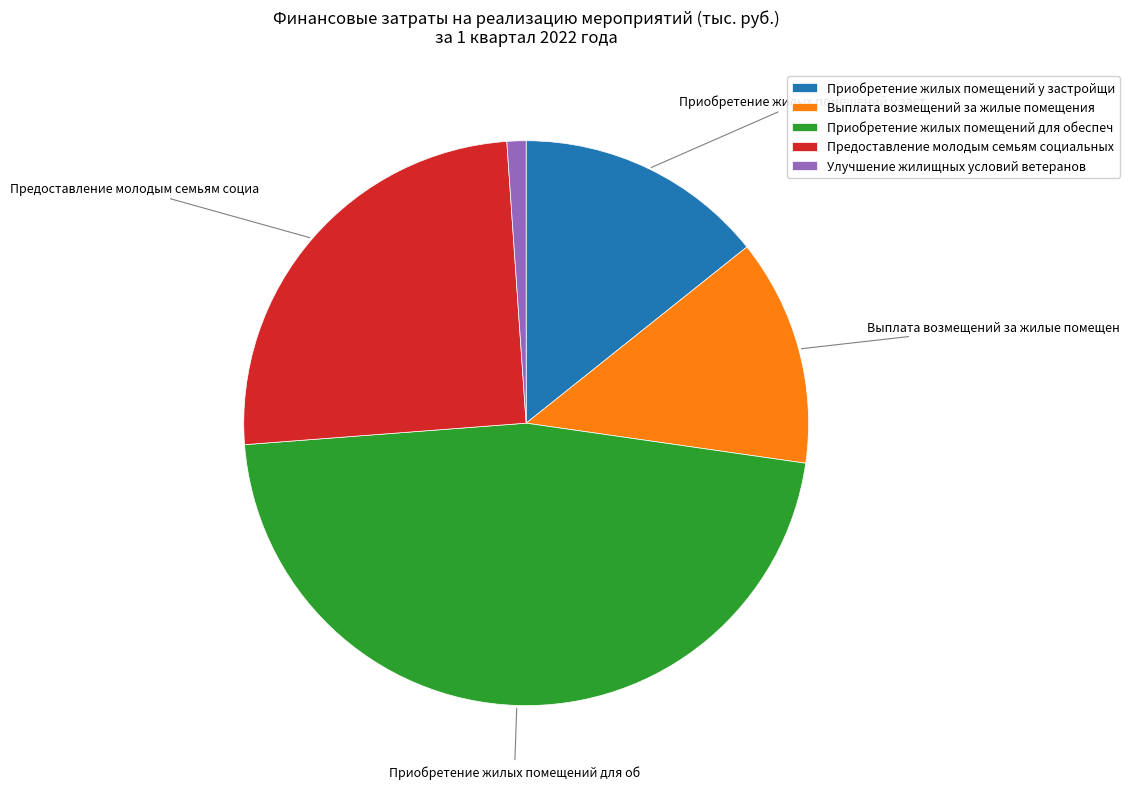

Which category has the biggest portion of the pie?

Приобретение жилых помещений для обеспеч